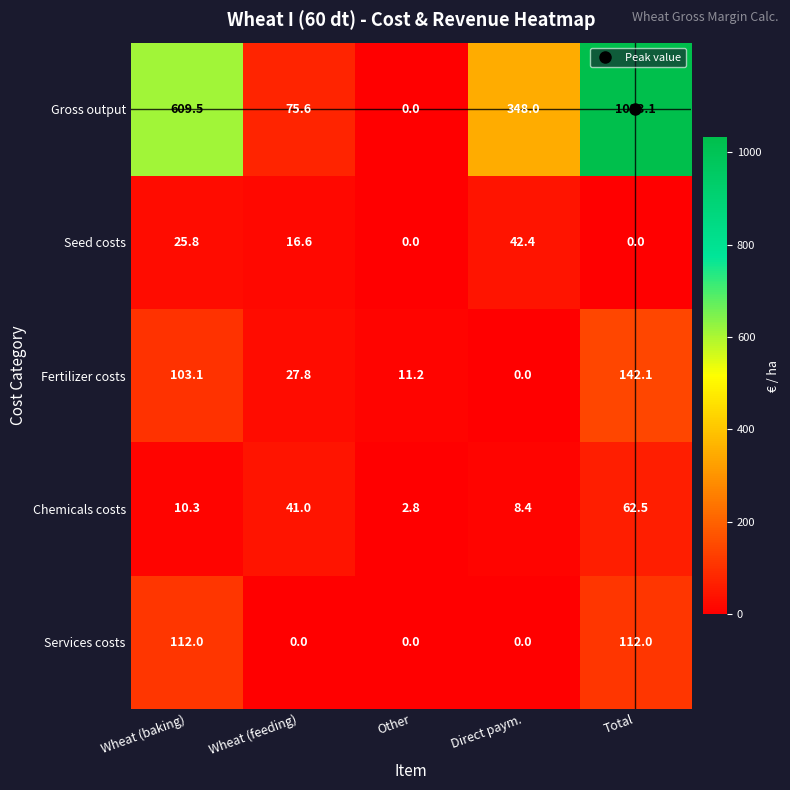

At which label is Chemicals costs closest to 32?

Wheat (feeding)